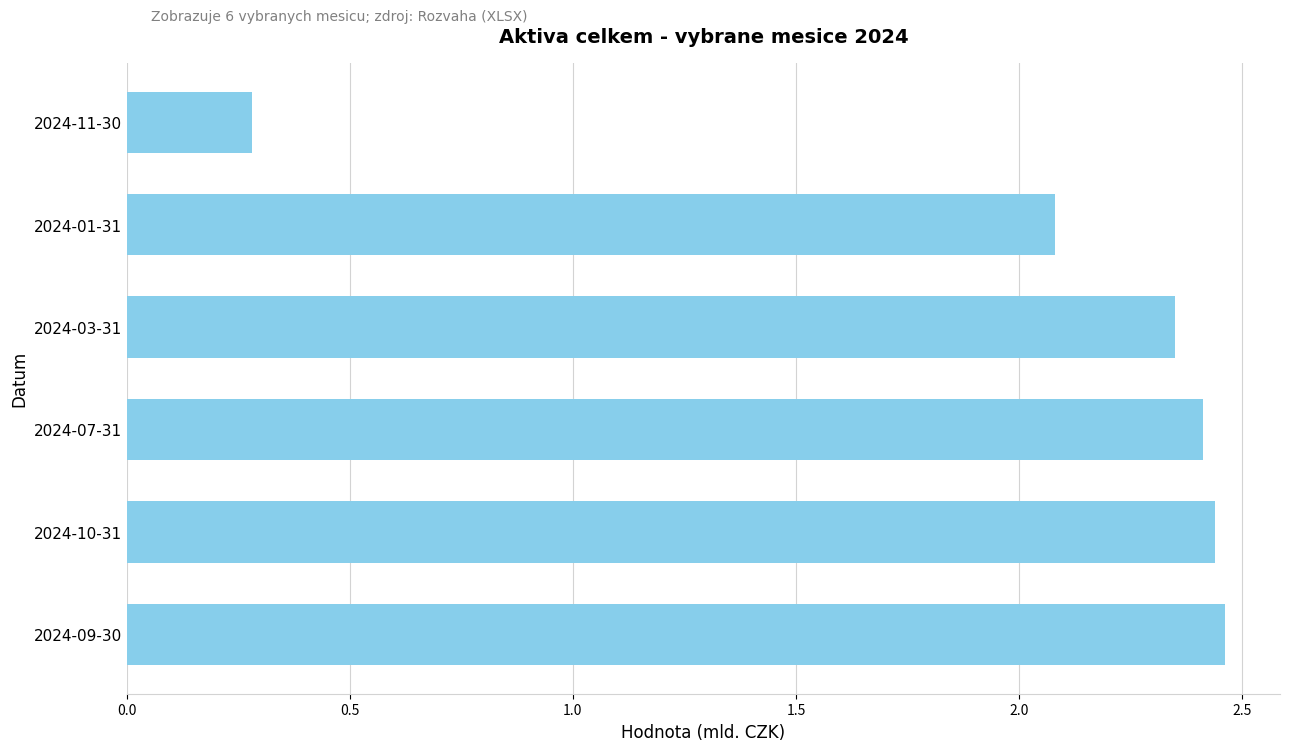

What is the change in value from 2024-01-31 to 2024-11-30?

-1.8